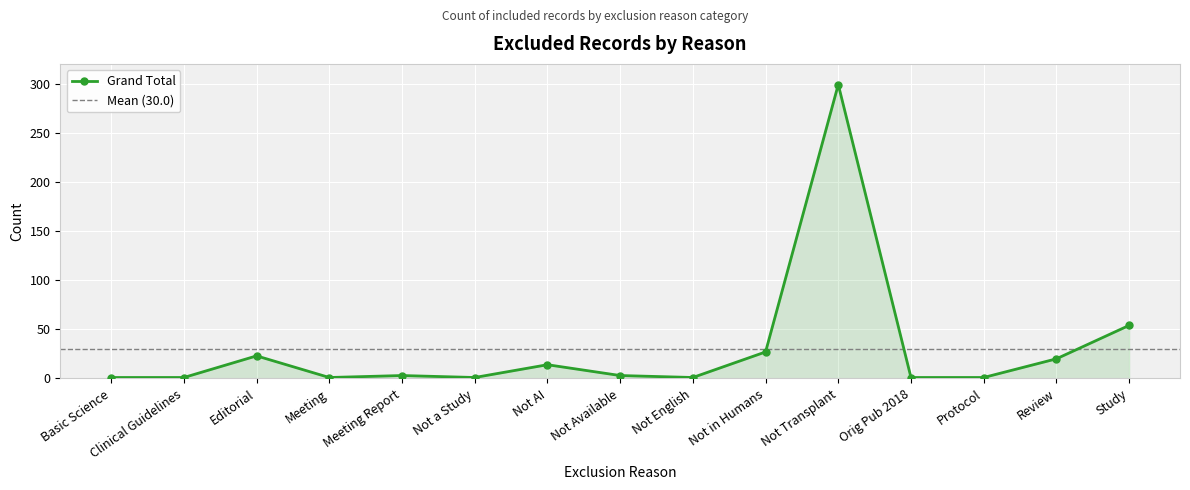

List the labels in order of value, smallest first.

Basic Science, Clinical Guidelines, Meeting, Not a Study, Not English, Orig Pub 2018, Protocol, Meeting Report, Not Available, Not AI, Review, Editorial, Not in Humans, Study, Not Transplant